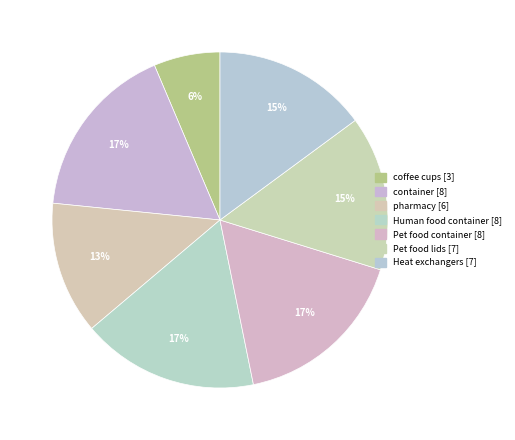

Is there any slice that represents more than half of the pie?

No